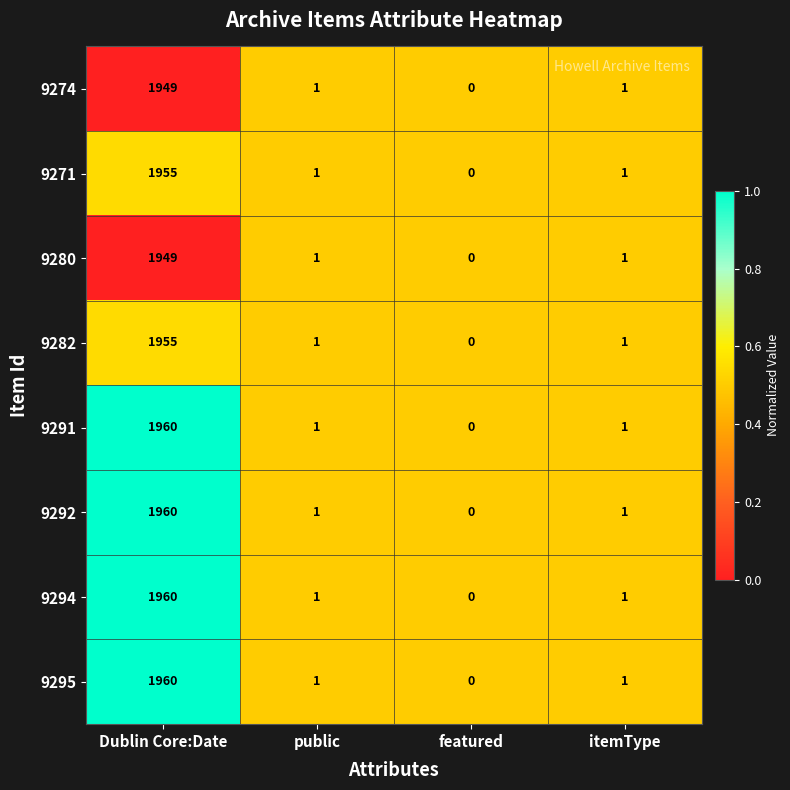

At which label does 9291 first exceed 1?

Dublin Core:Date